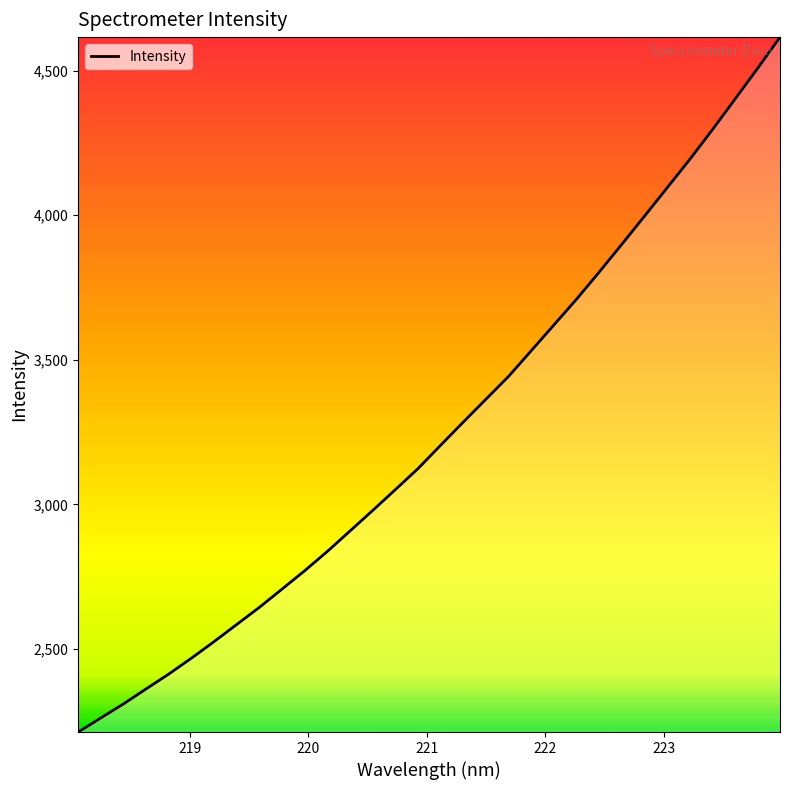

What is the smallest value displayed?

2212.7